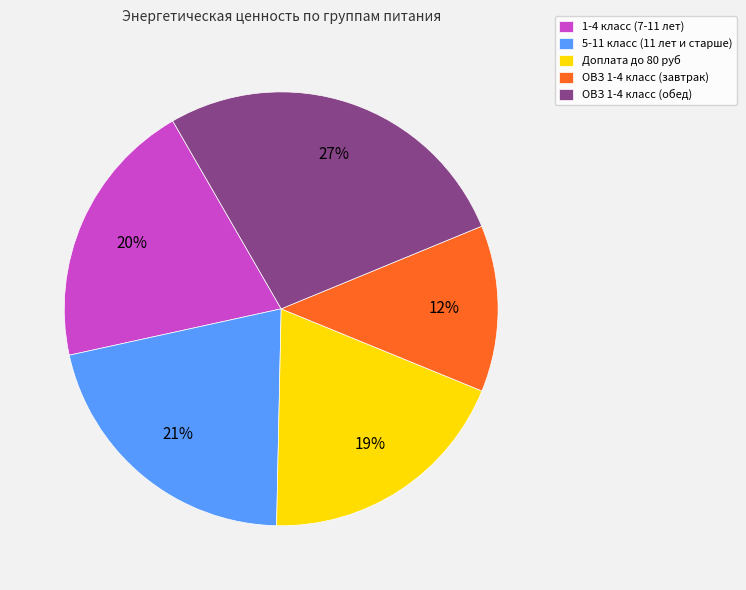

Do Доплата до 80 руб and 5-11 класс (11 лет и старше) together represent more than half of the pie?

No